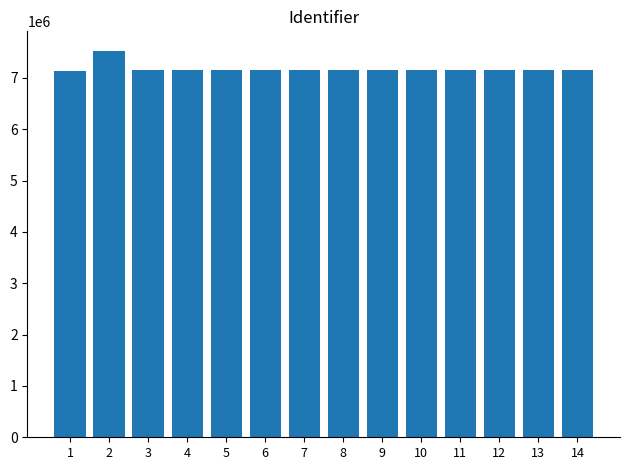

At which category does the chart reach its peak across all series?

2